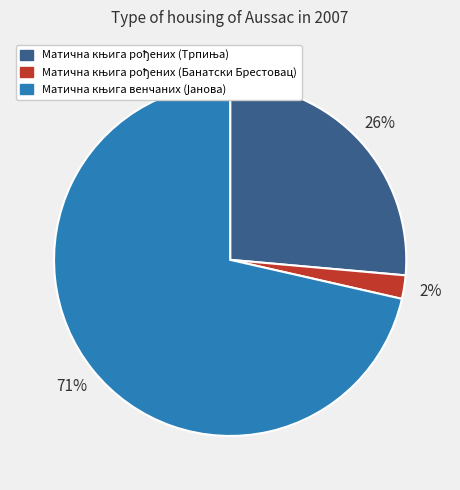

Is there a majority slice in this chart?

Yes